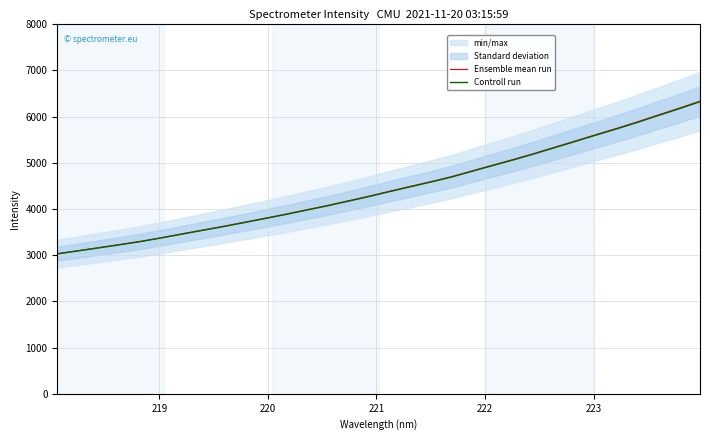

Rank the series by their average value, from highest to lowest.

Ensemble mean run, Controll run